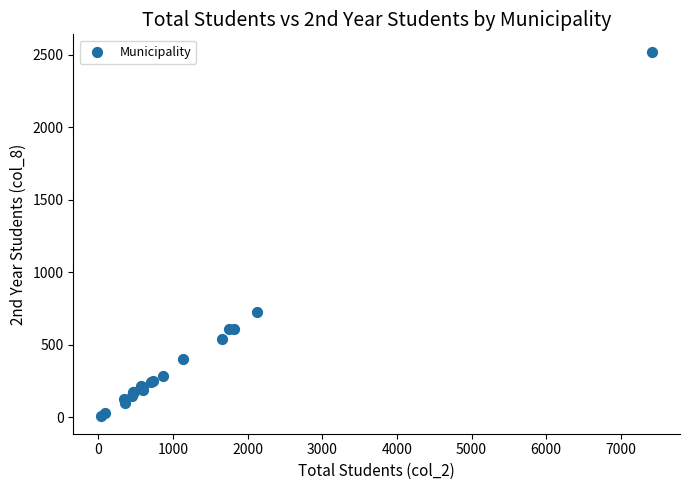

What Y value in the scatter plot is closest to 1262?

721